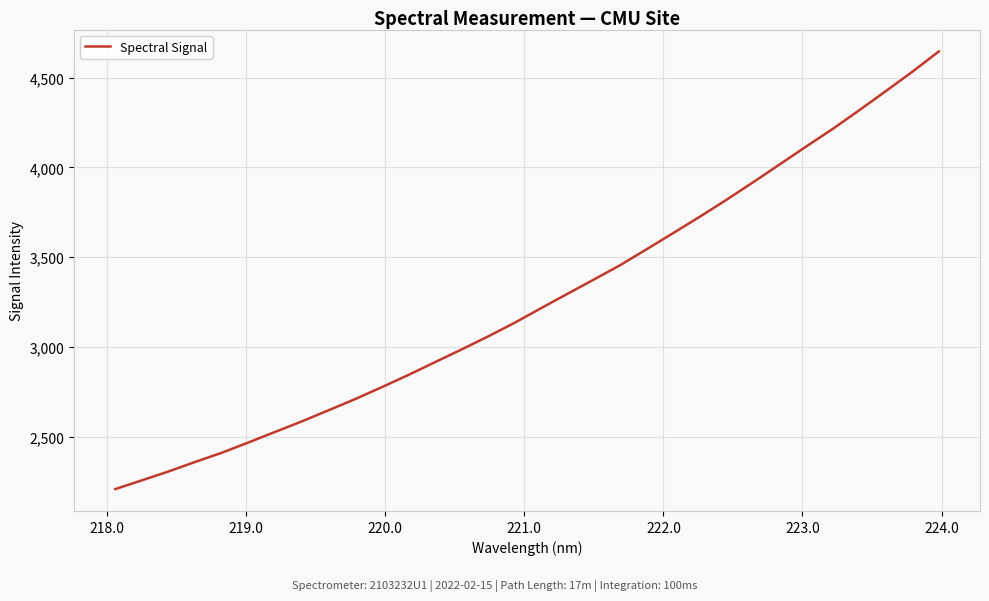

What is the sum of all values?

104420.5